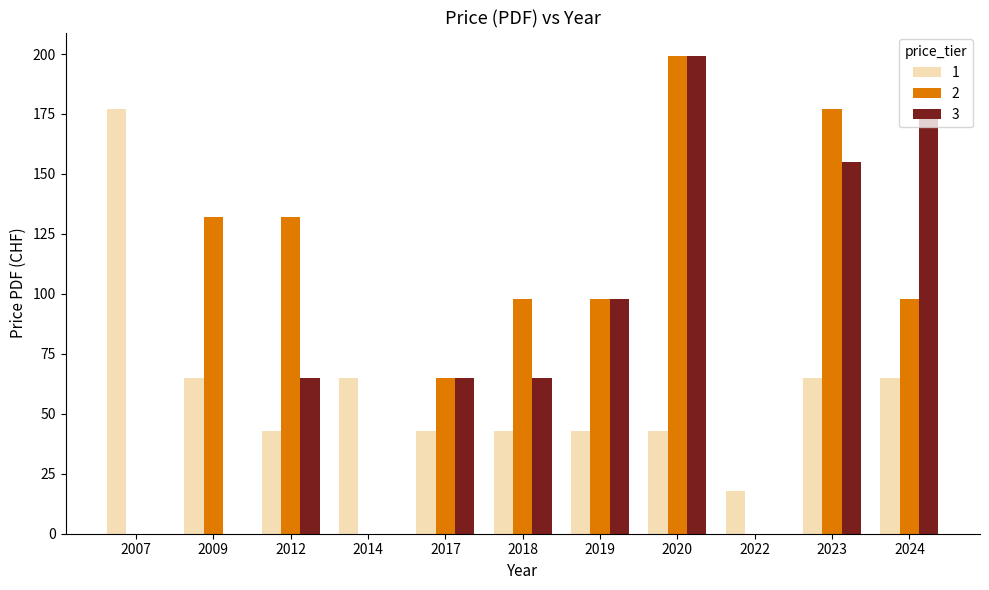

Count the number of categories in the chart.

11